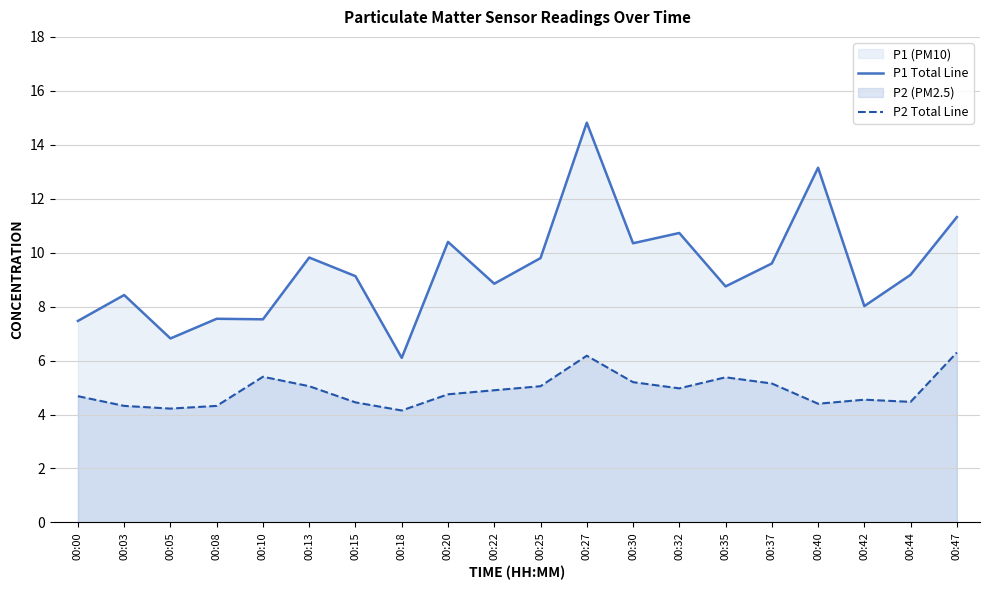

What value does the P1 Total Line series have at 00:05?

6.8